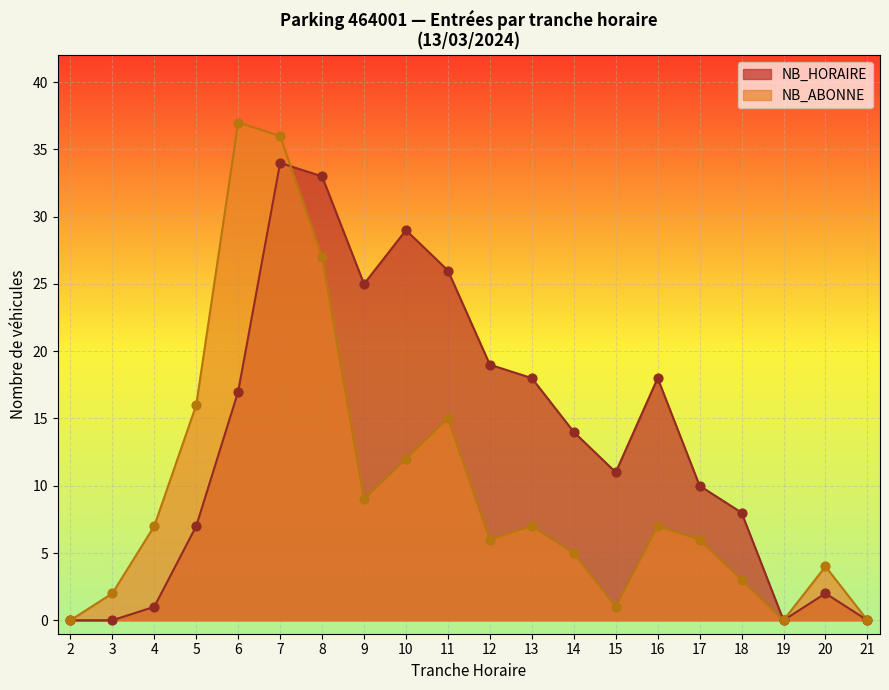

At how many categories does at least one series exceed 14?

10